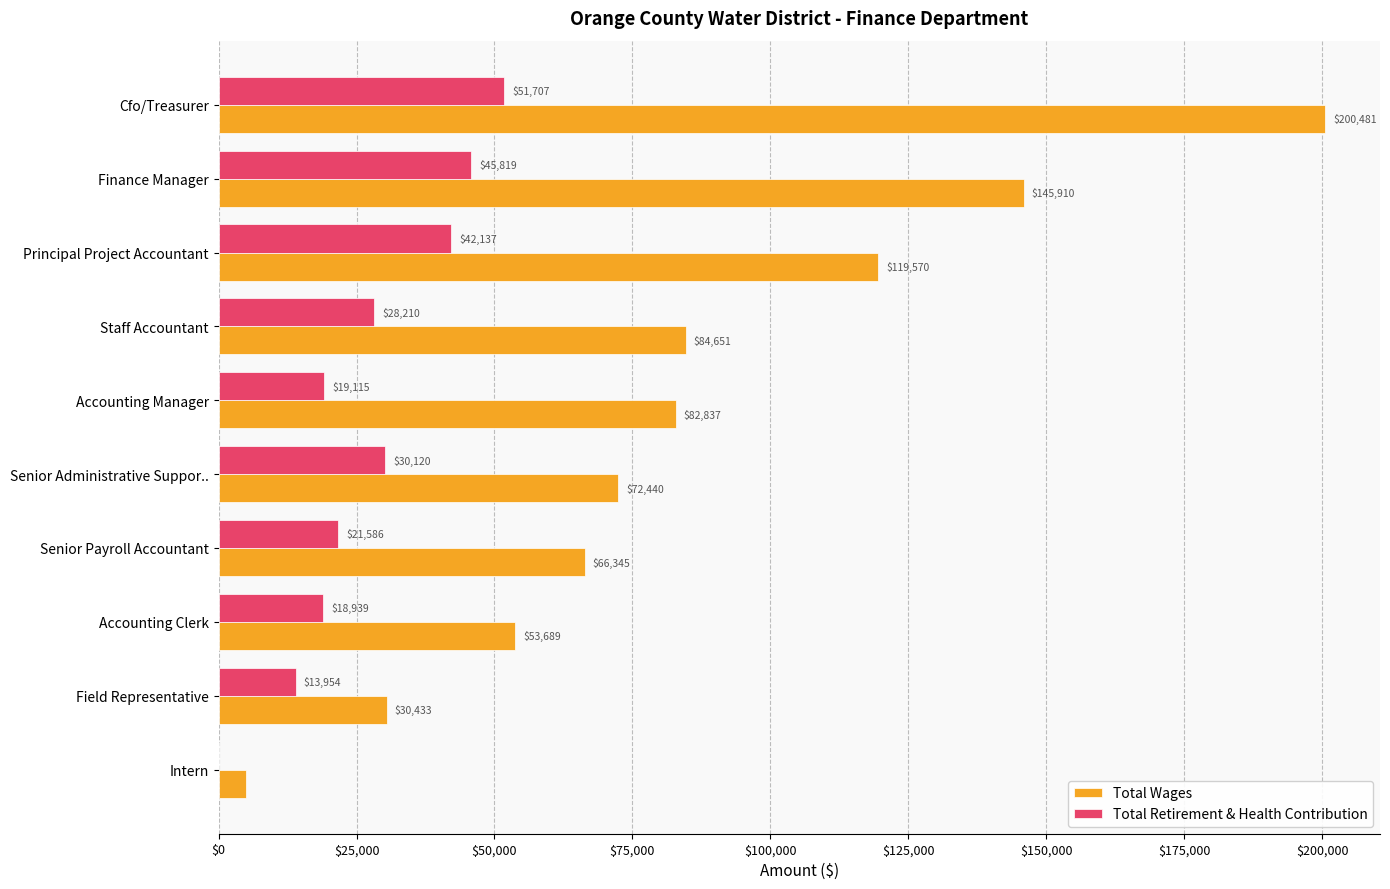

At which category does the chart reach its peak across all series?

Cfo/Treasurer